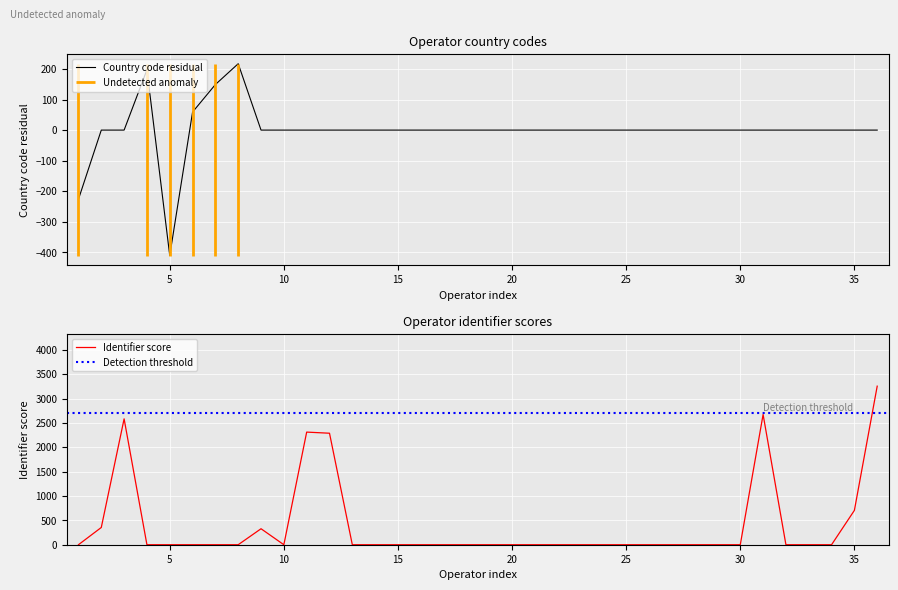

True or false: Country code residual has a value of 279 at 30.

False